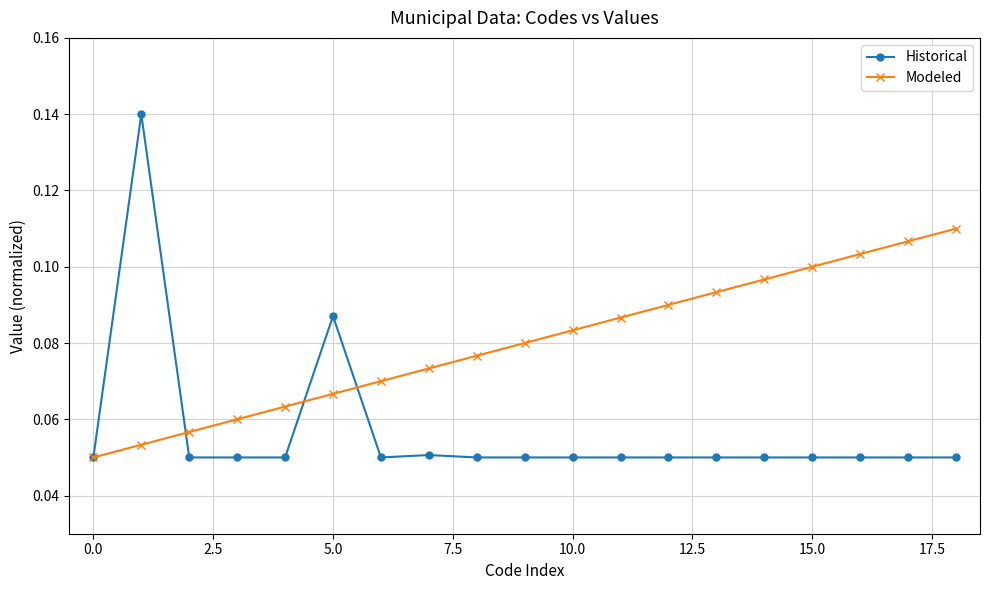

Which series has the largest total across all categories?

Modeled